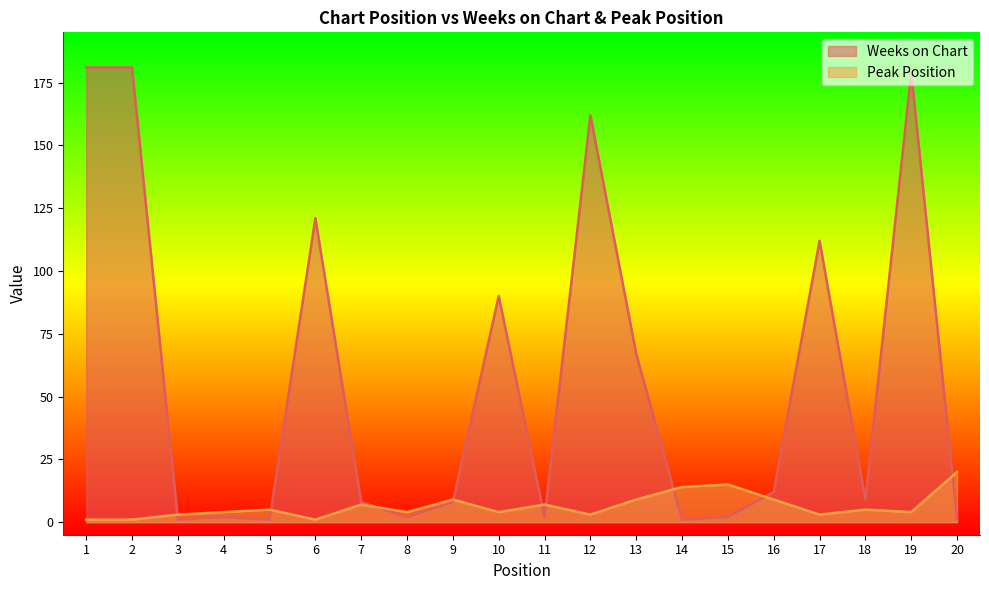

Which category has the lowest value across all series?

3